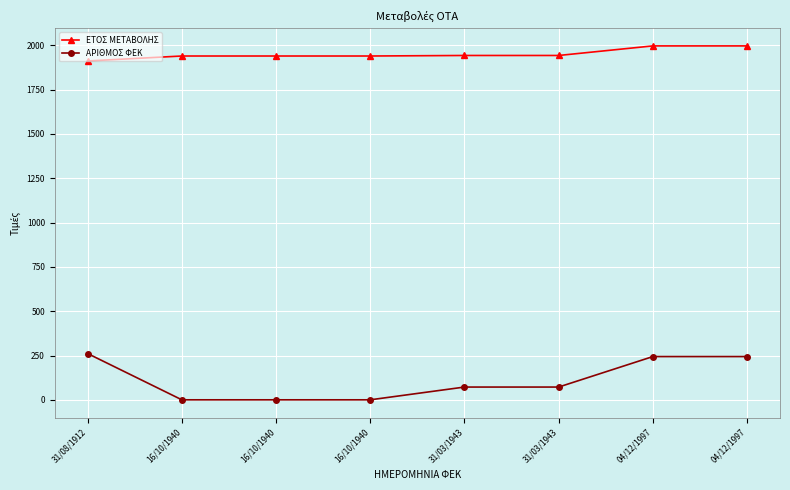

Count the number of categories in the chart.

8